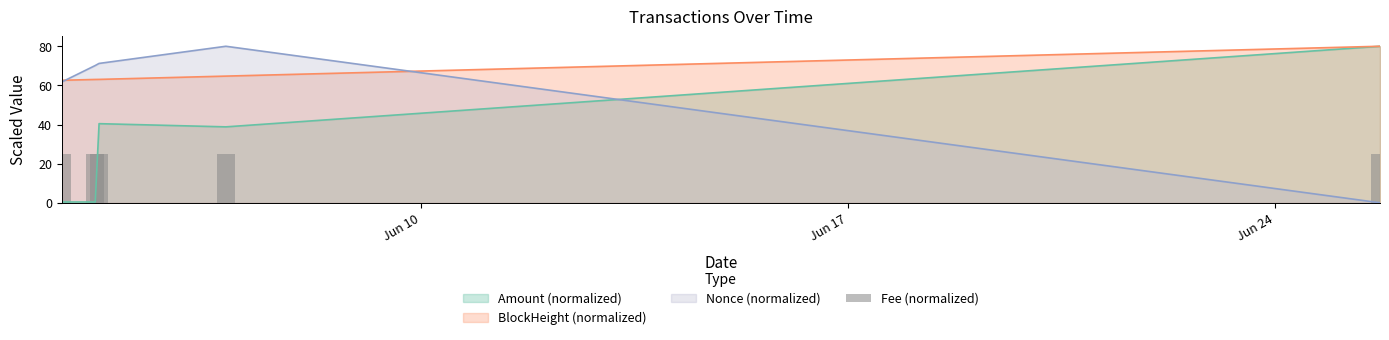

Where does the Amount series first go above 38?

2021-06-04 17:12:00